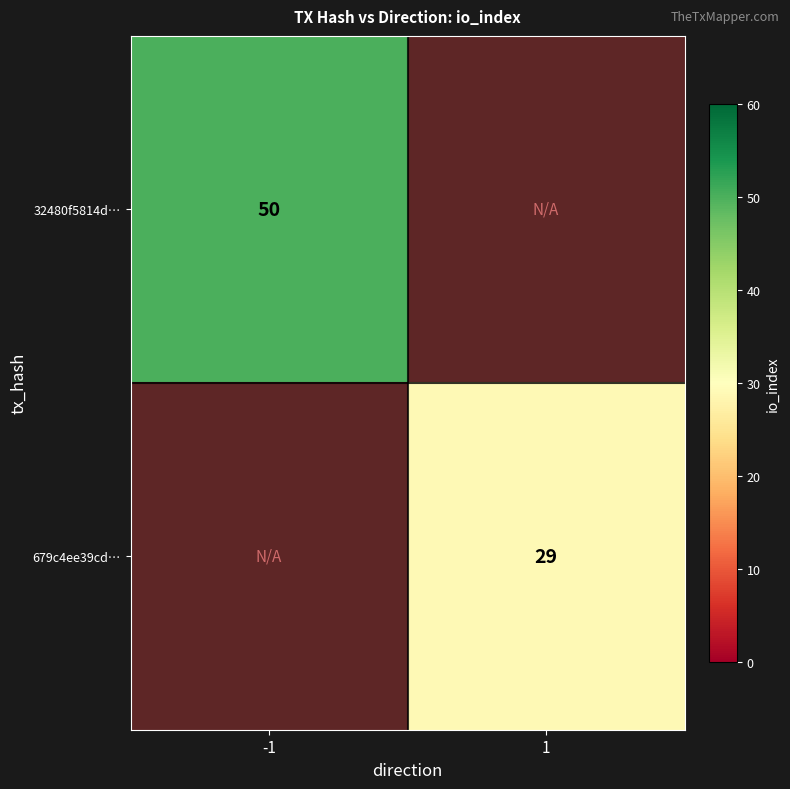

The value of 679c4ee39cd… at 1 is 29. True or false?

True